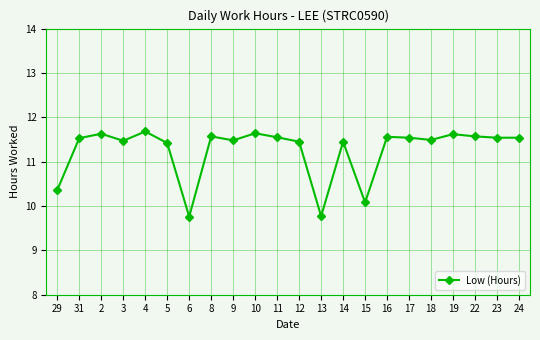

What position from the right is 13?

10